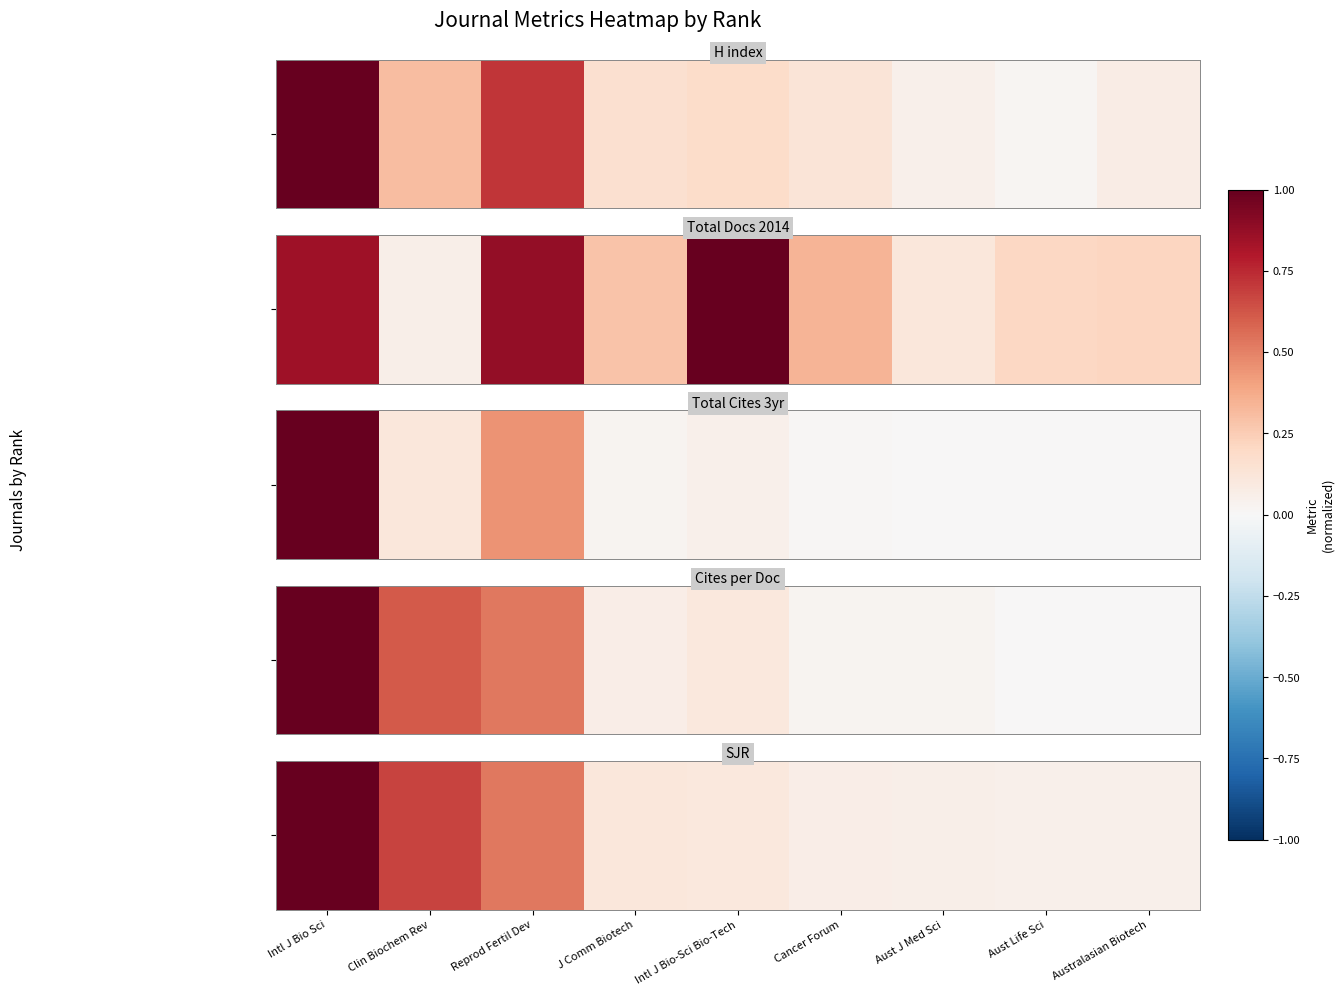

Rank the categories by value from highest to lowest.

Intl J Bio Sci, Clin Biochem Rev, Reprod Fertil Dev, J Comm Biotech, Intl J Bio-Sci Bio-Tech, Cancer Forum, Aust J Med Sci, Aust Life Sci, Australasian Biotech